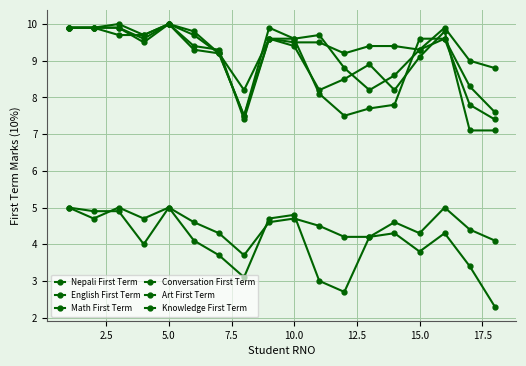

How many categories are shown in the chart?

18